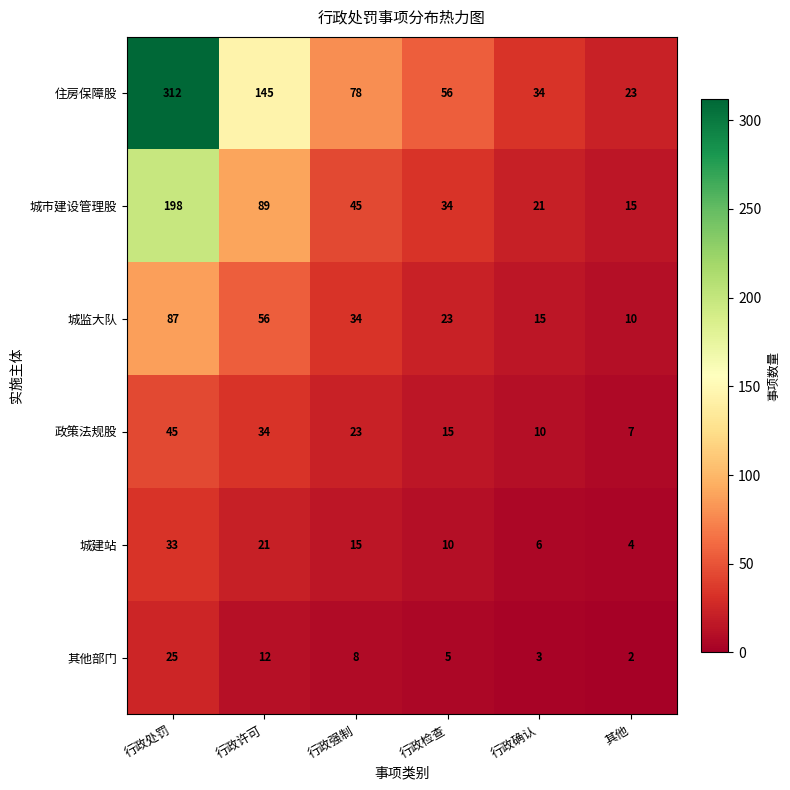

How many data points in 住房保障股 are less than 78?

3